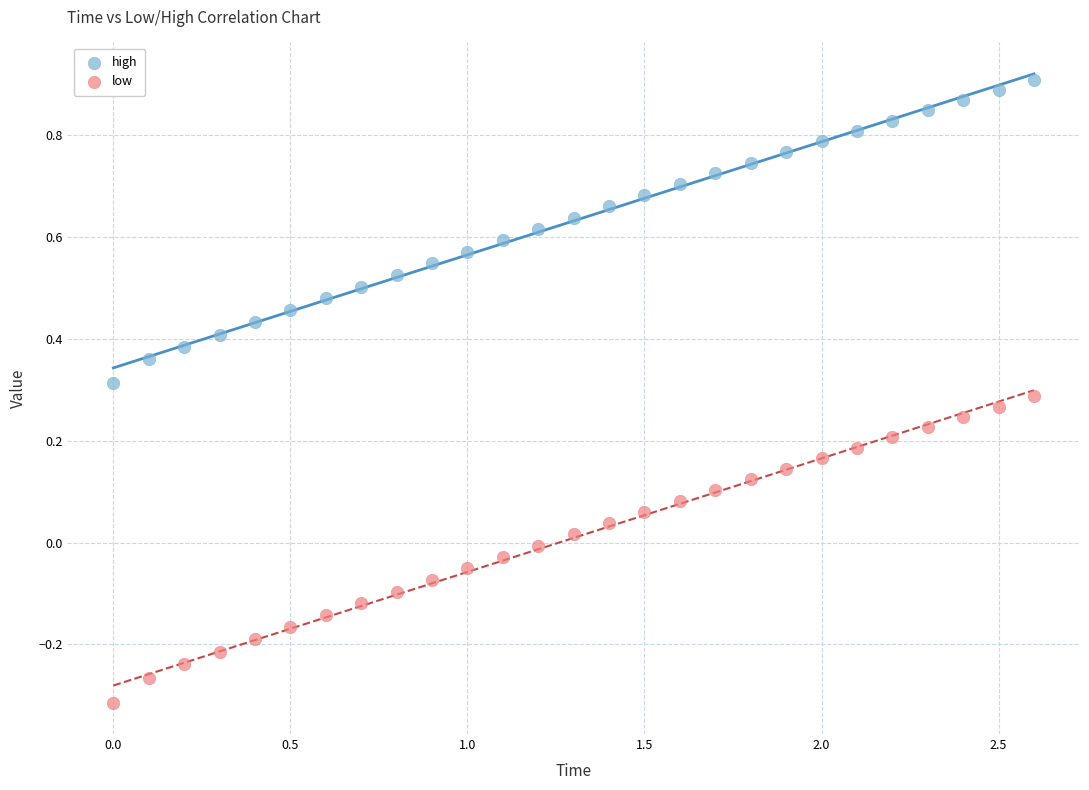

Across all data points, what is the range of Y values (max minus min)?

1.2